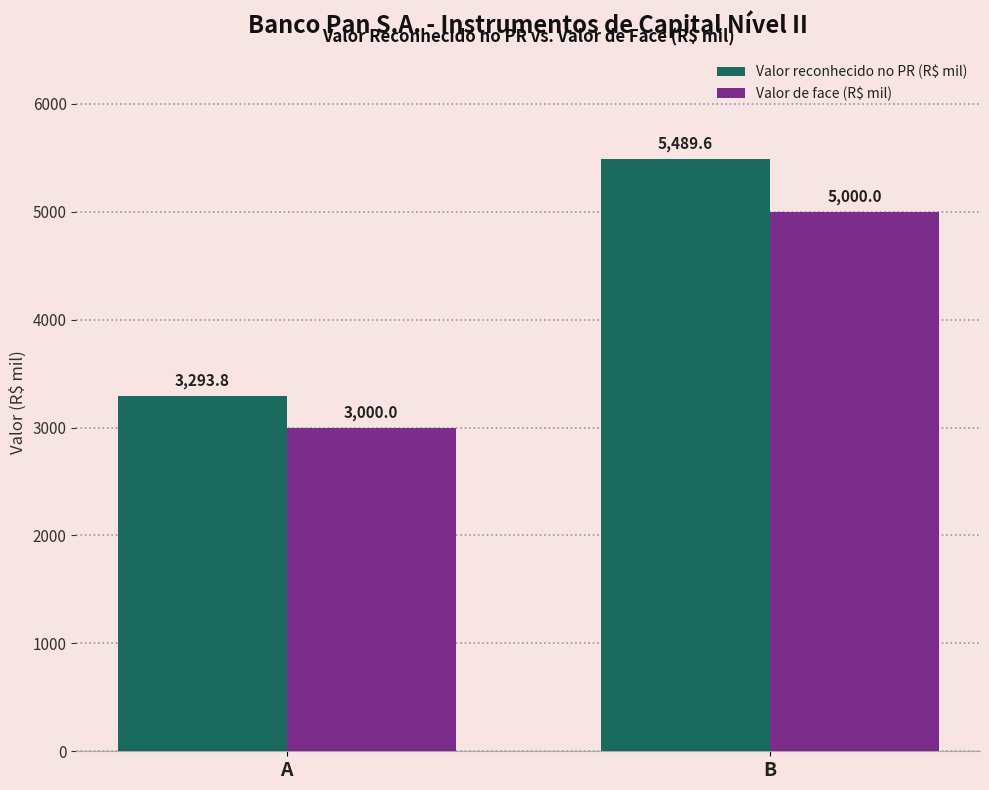

Is the value of Valor reconhecido no PR (R$ mil) at A greater than the value of Valor de face (R$ mil) at A?

Yes